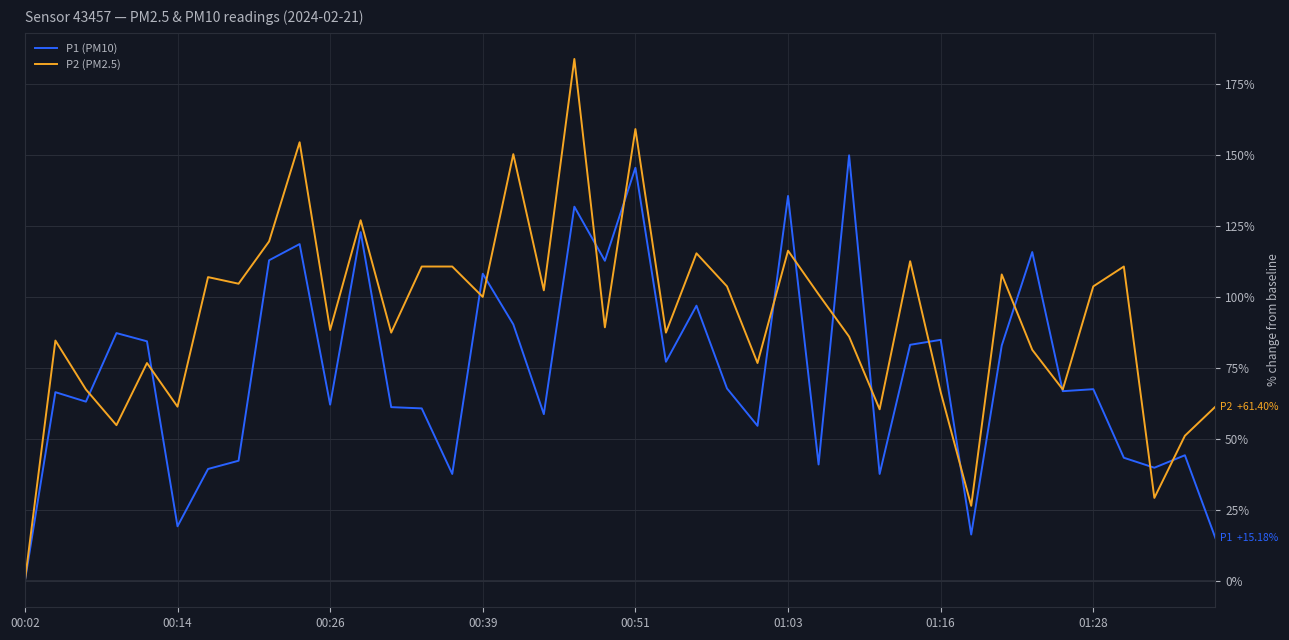

List the series in order of their peak value, highest first.

P2 (PM2.5), P1 (PM10)